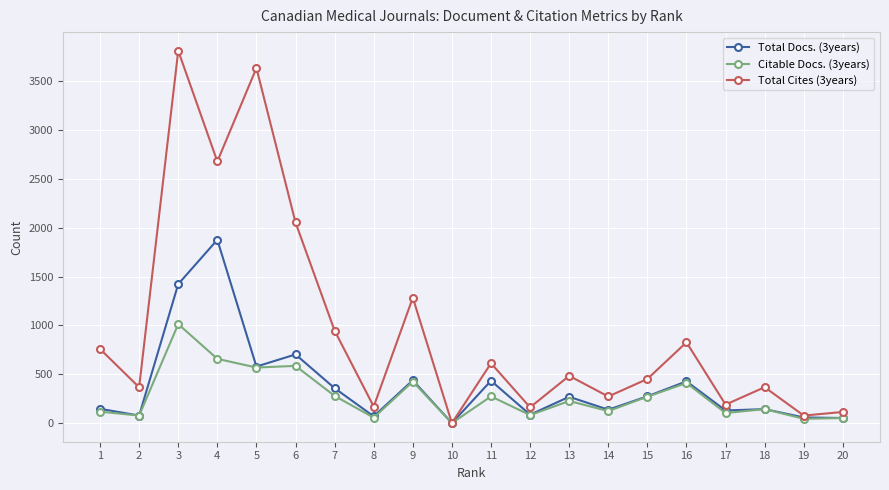

What are all the series names shown in the legend?

Total Docs. (3years), Citable Docs. (3years), Total Cites (3years)